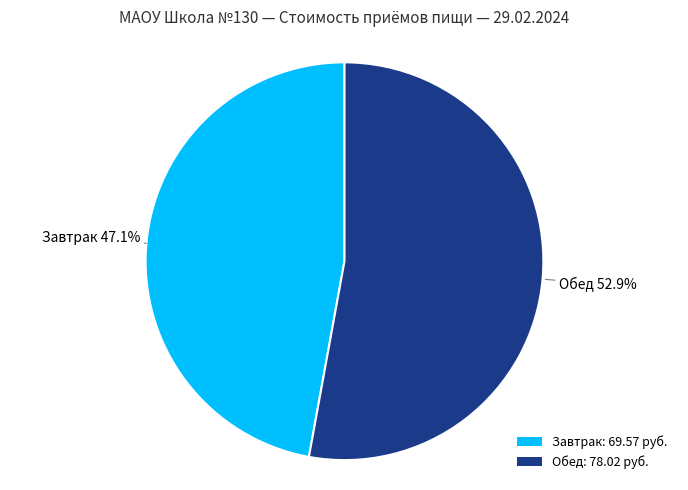

How many segments does this pie chart have?

2